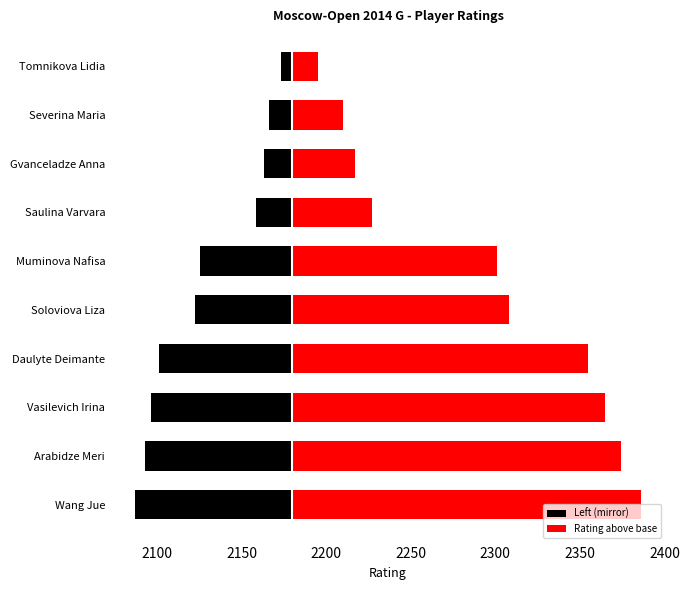

Between Vasilevich Irina and Daulyte Deimante, which series saw the biggest shift?

Rating above base